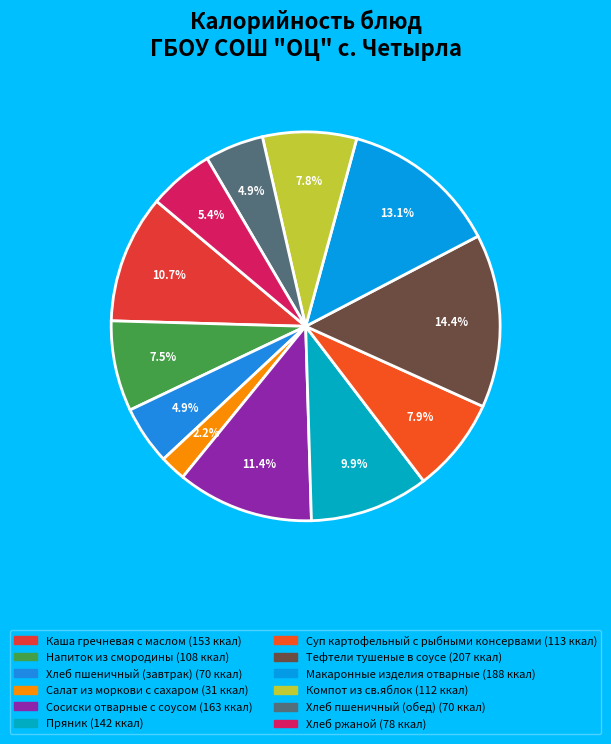

Which has a higher value, Макаронные изделия отварные or Хлеб пшеничный (обед)?

Макаронные изделия отварные